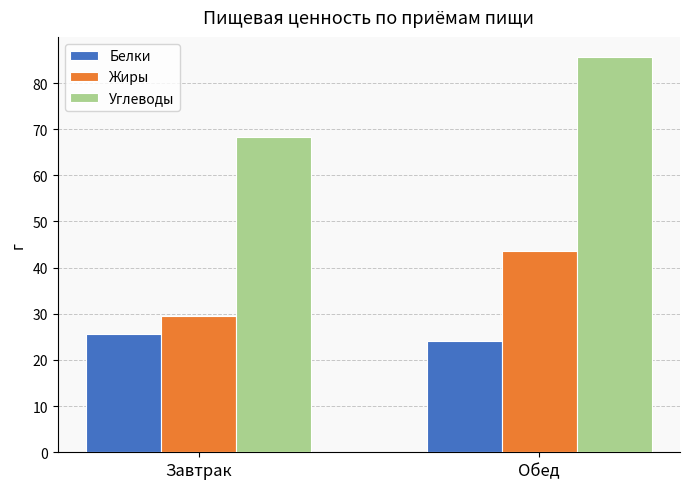

Which series changed the most between Завтрак and Обед?

Углеводы